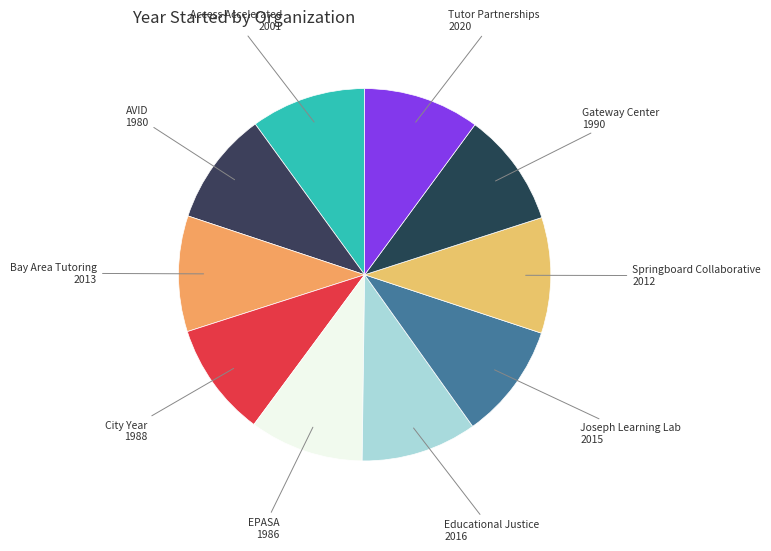

Is there any slice that represents more than half of the pie?

No